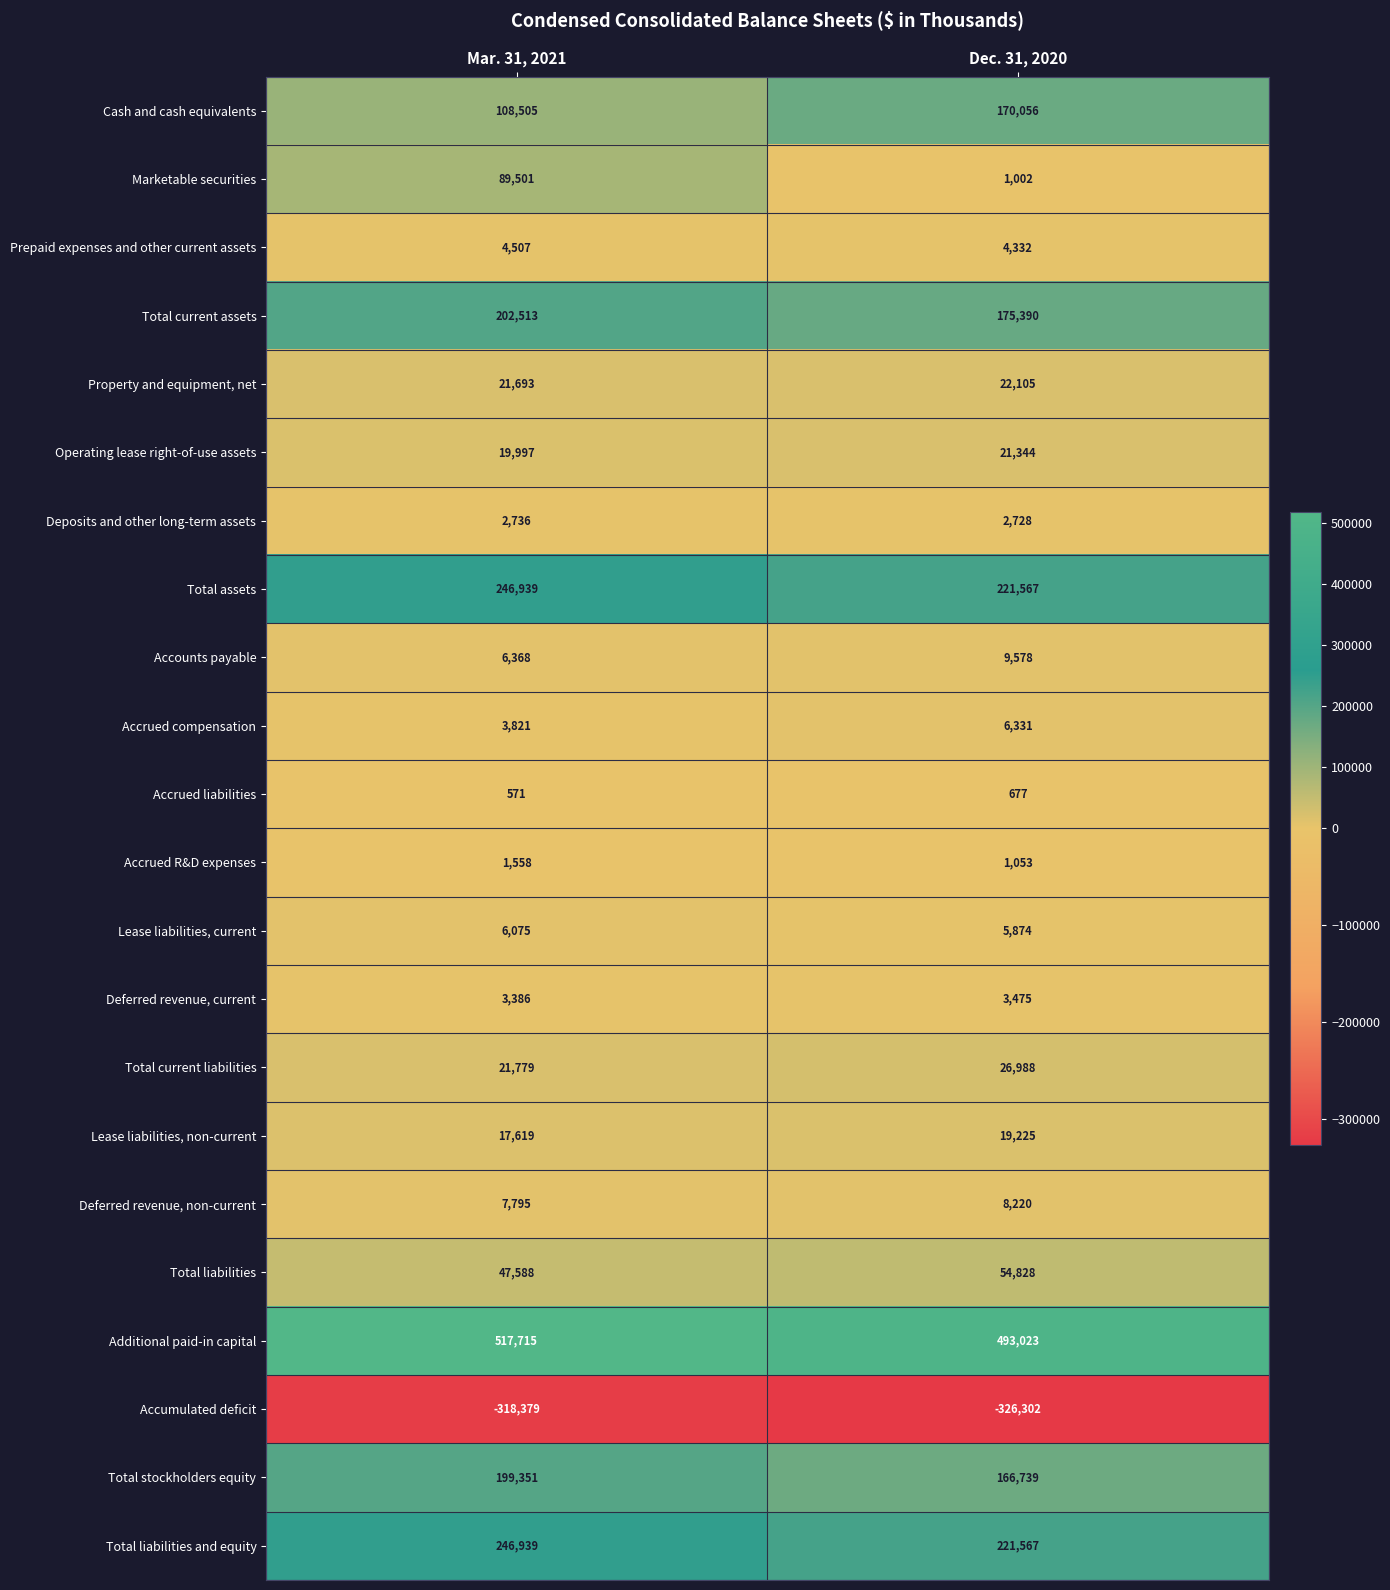

At which category does the chart reach its minimum across all series?

Dec. 31, 2020